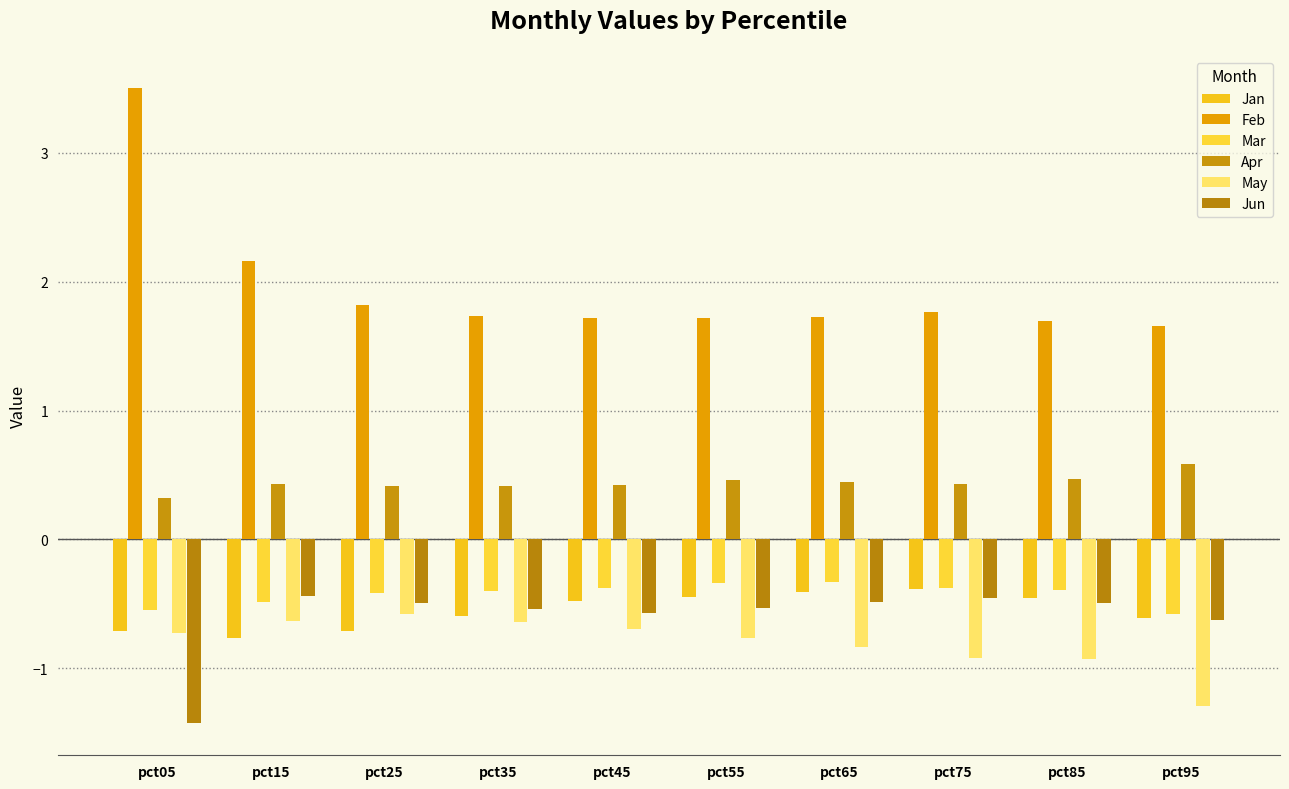

What is the average value of the Jun series?

-0.6